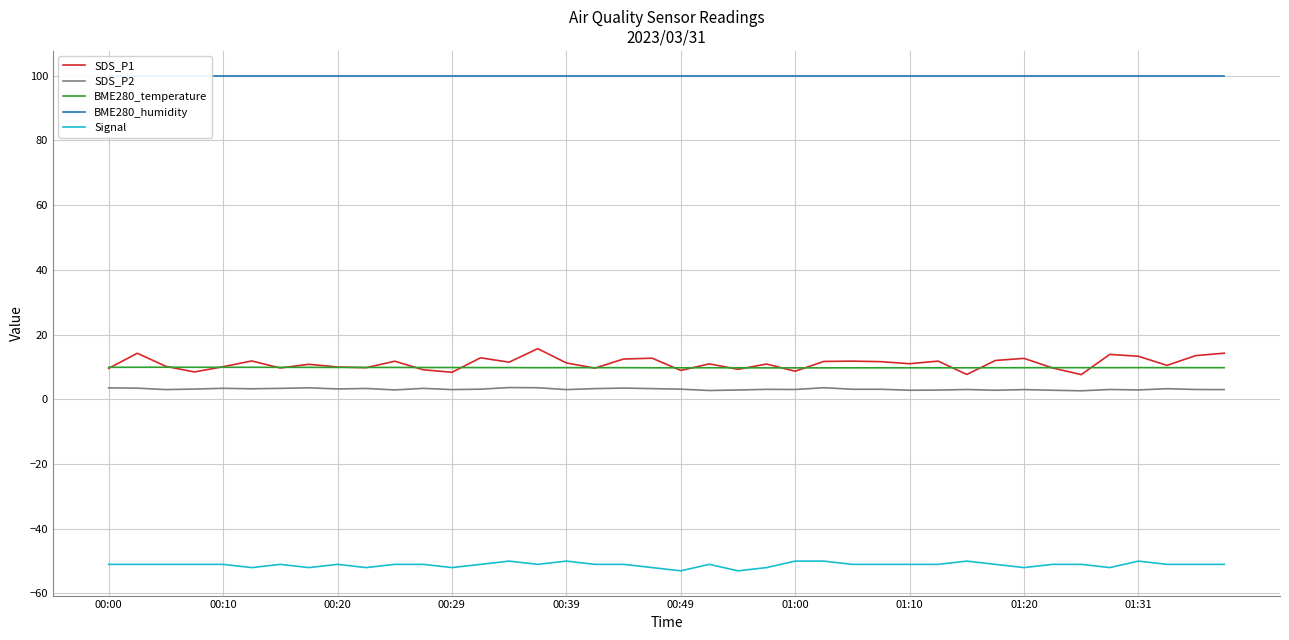

What is the sum of all SDS_P1 values?

441.5